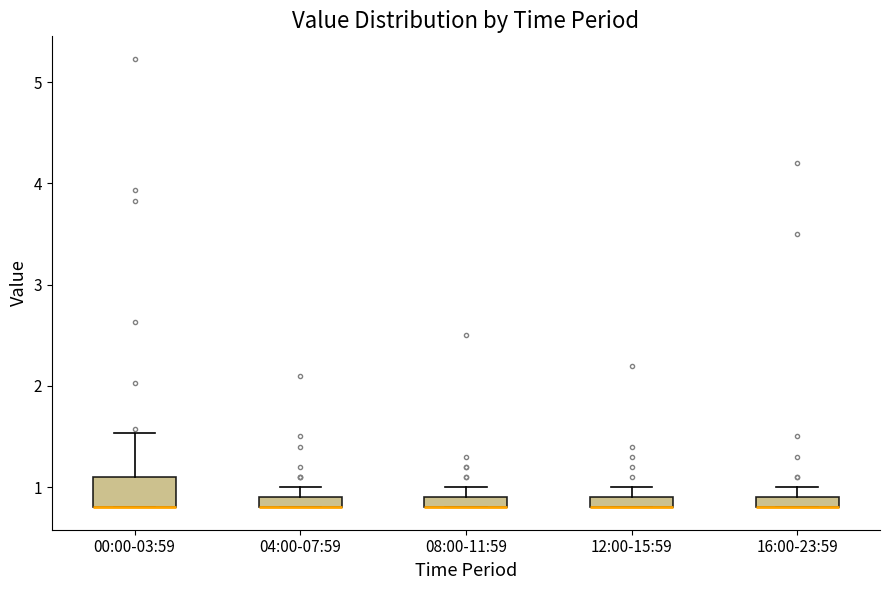

Where is the upper edge of the box for 00:00-03:59 on the y-axis? The values are not printed on the chart, so give them approximately, as read against the axis.

1.1